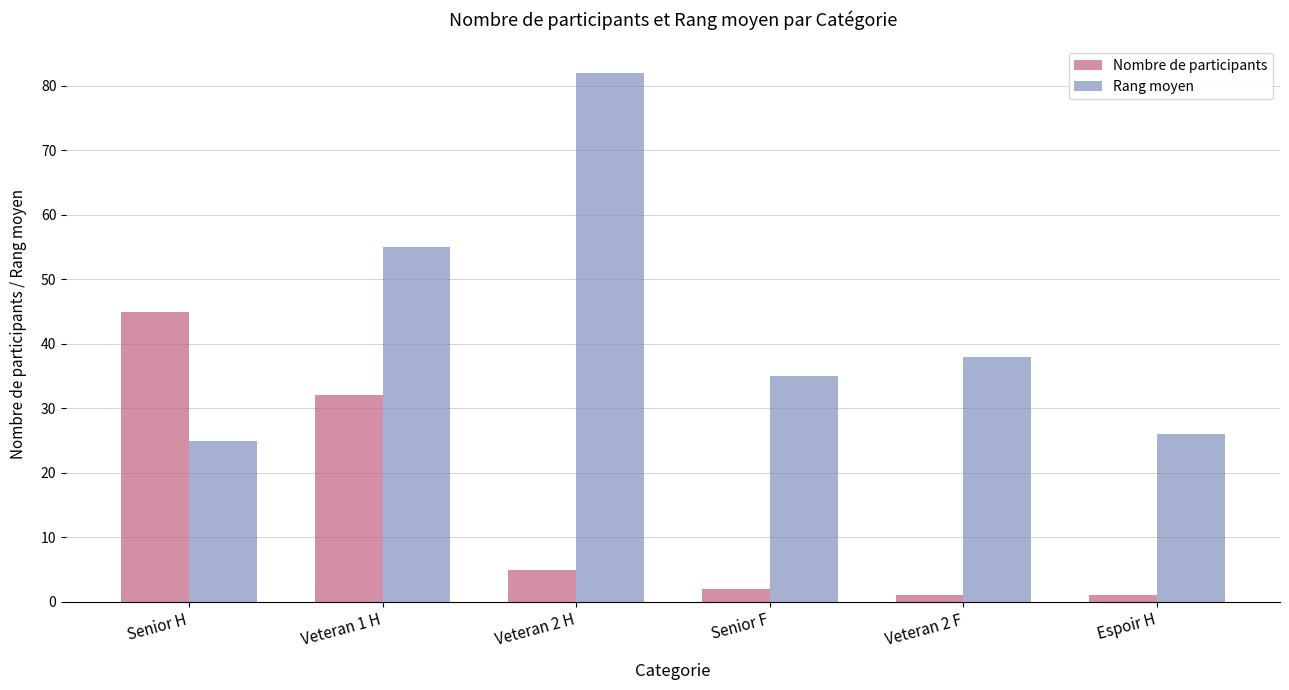

What is the lowest value of the Nombre de participants series?

1